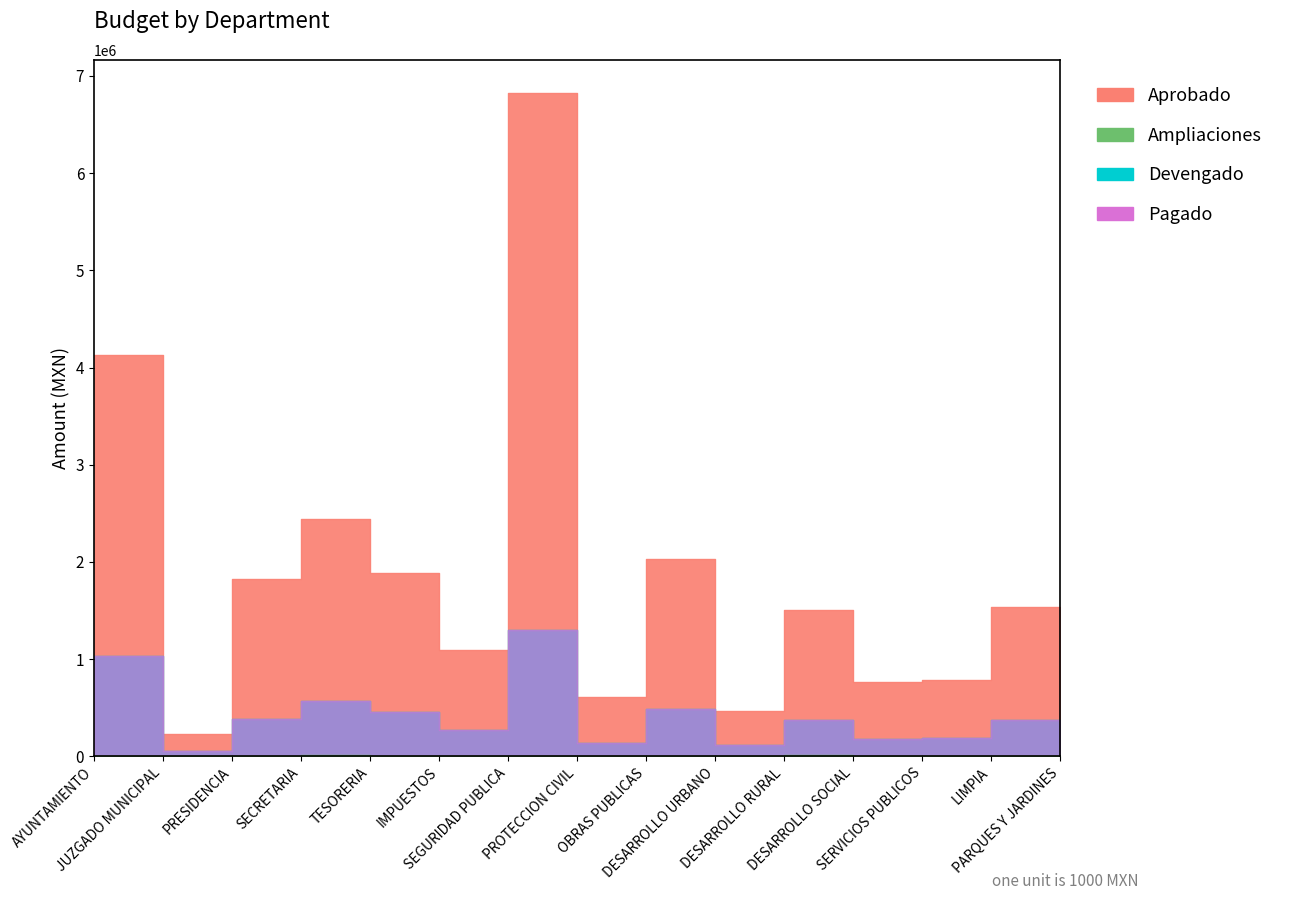

Reading right to left, what are all the values shown in this chart?

Aprobado: 880193.0	1534976.0	787671.4	767264.8	1503556.4	466054.6	2034052.9	605837.3	6824701.9	1097816.0	1883103.4	2438284.9	1826224.9	227761.1	4126808.9
Devengado: 221441.7	375762.2	188893.8	178932.5	369100.8	111875.3	485091.2	134485.4	1299567.6	274453.9	452893.8	573254.8	381476.8	56940.2	1031702.2
Pagado: 221441.7	375762.2	188893.8	178932.5	369100.8	111875.3	485091.2	134485.4	1299567.6	274453.9	452893.8	573254.8	381476.8	56940.2	1031702.2
Ampliaciones: 15868.0	0.0	0.0	0.0	13924.0	0.0	0.0	0.0	0.0	0.0	0.0	15868.0	0.0	0.0	0.0